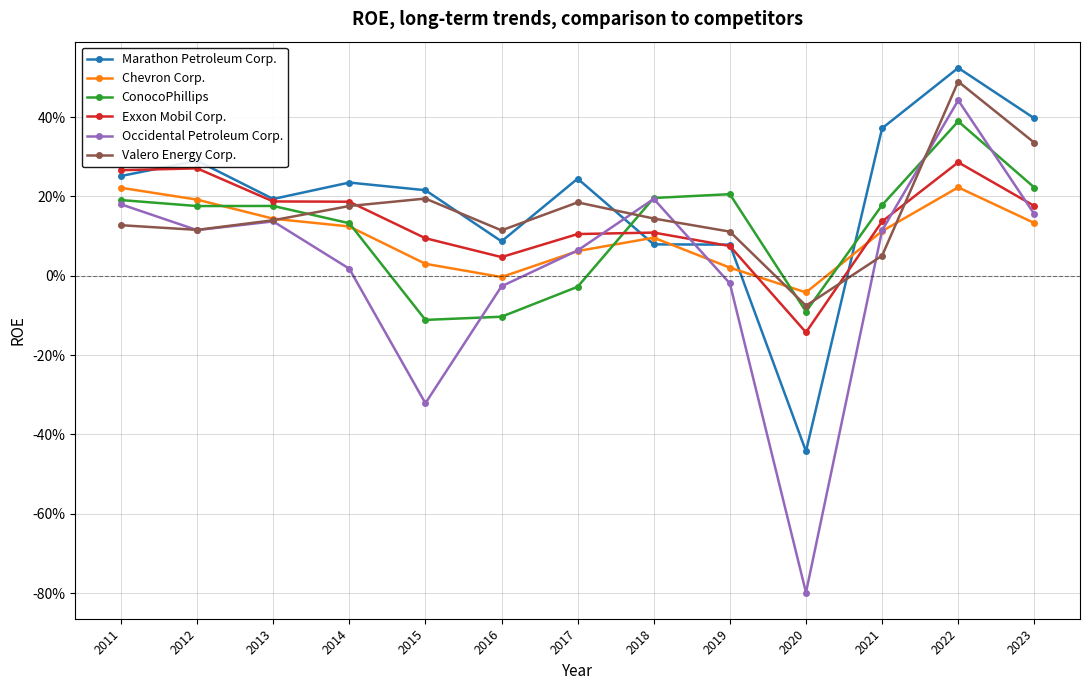

Reading left to right, what are all the values shown in this chart?

Marathon Petroleum Corp.: 0.3	0.3	0.2	0.2	0.2	0.1	0.2	0.1	0.1	-0.4	0.4	0.5	0.4
Chevron Corp.: 0.2	0.2	0.1	0.1	0.0	-0.0	0.1	0.1	0.0	-0.0	0.1	0.2	0.1
ConocoPhillips: 0.2	0.2	0.2	0.1	-0.1	-0.1	-0.0	0.2	0.2	-0.1	0.2	0.4	0.2
Exxon Mobil Corp.: 0.3	0.3	0.2	0.2	0.1	0.0	0.1	0.1	0.1	-0.1	0.1	0.3	0.2
Occidental Petroleum Corp.: 0.2	0.1	0.1	0.0	-0.3	-0.0	0.1	0.2	-0.0	-0.8	0.1	0.4	0.2
Valero Energy Corp.: 0.1	0.1	0.1	0.2	0.2	0.1	0.2	0.1	0.1	-0.1	0.1	0.5	0.3